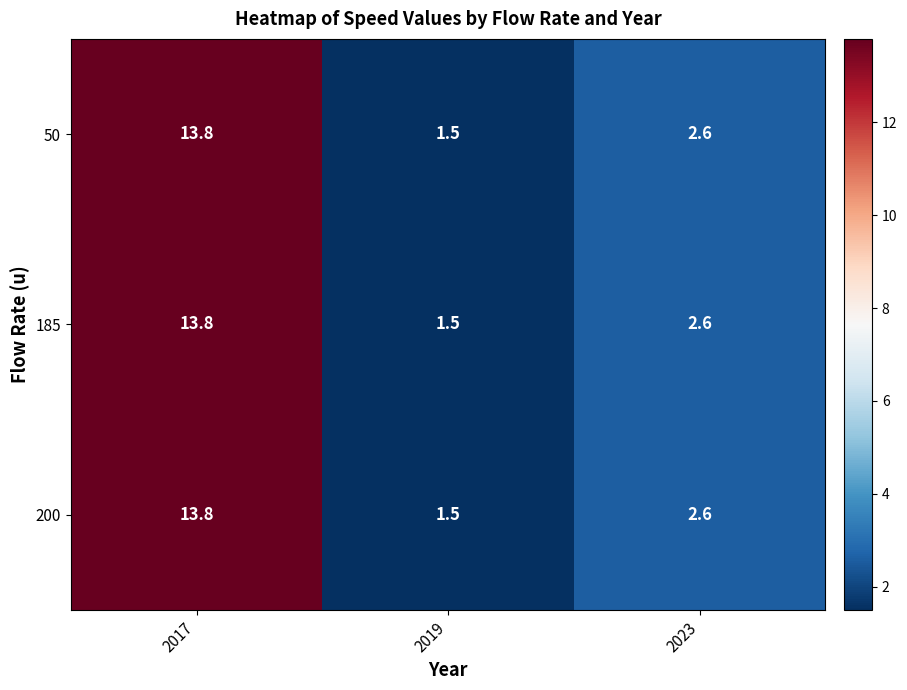

Count the number of categories in the chart.

3